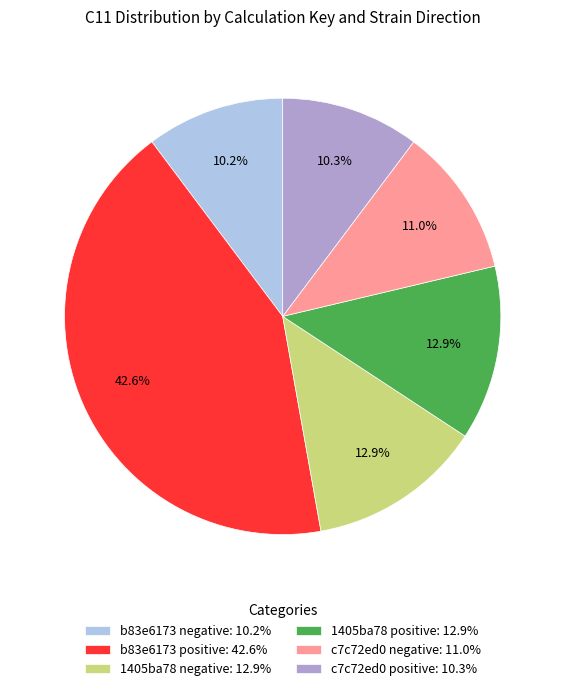

Approximately how many times larger is the value at 1405ba78 positive compared to b83e6173 negative?

1.3